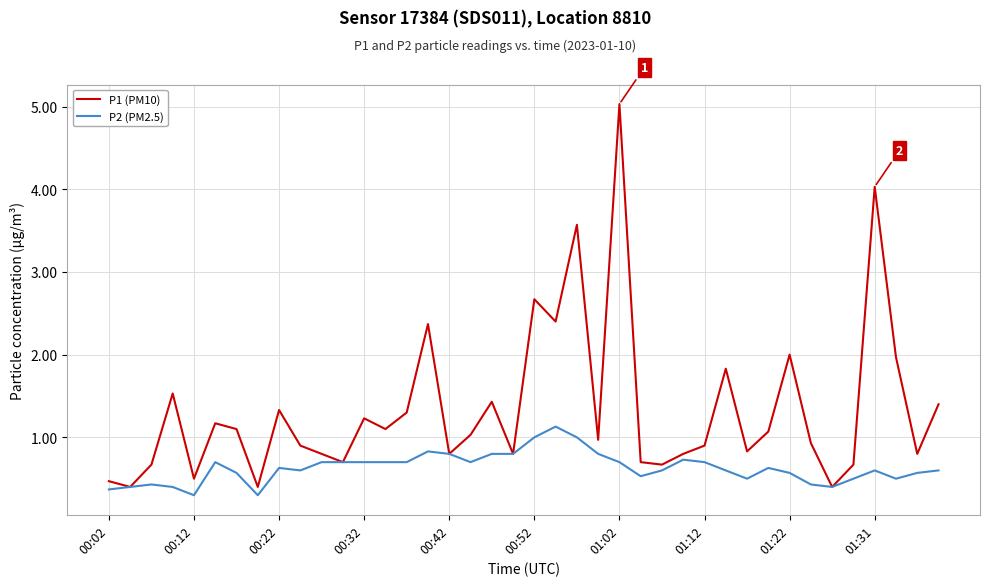

Which series has the largest range (max minus min)?

P1 (PM10)